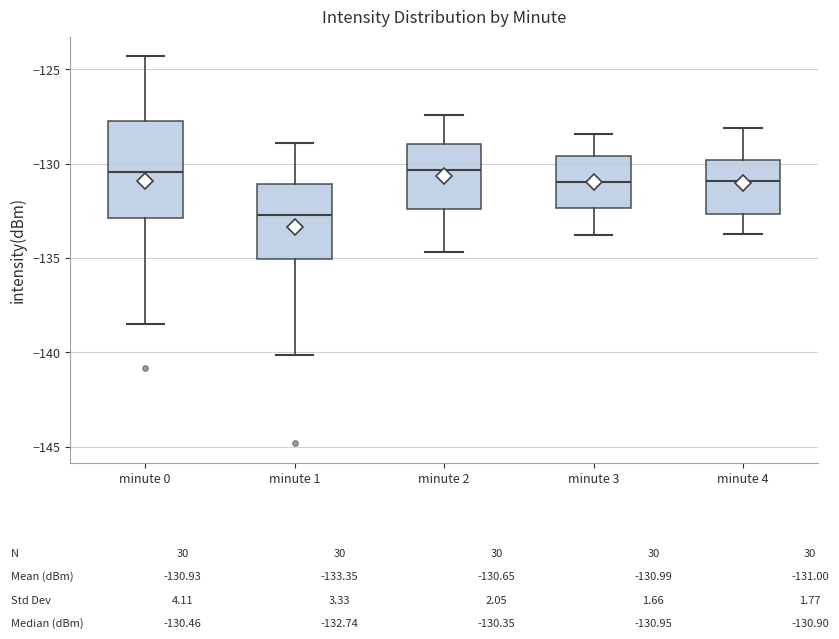

Comparing the boxes themselves (not the whiskers), which one is the tallest?

minute 0